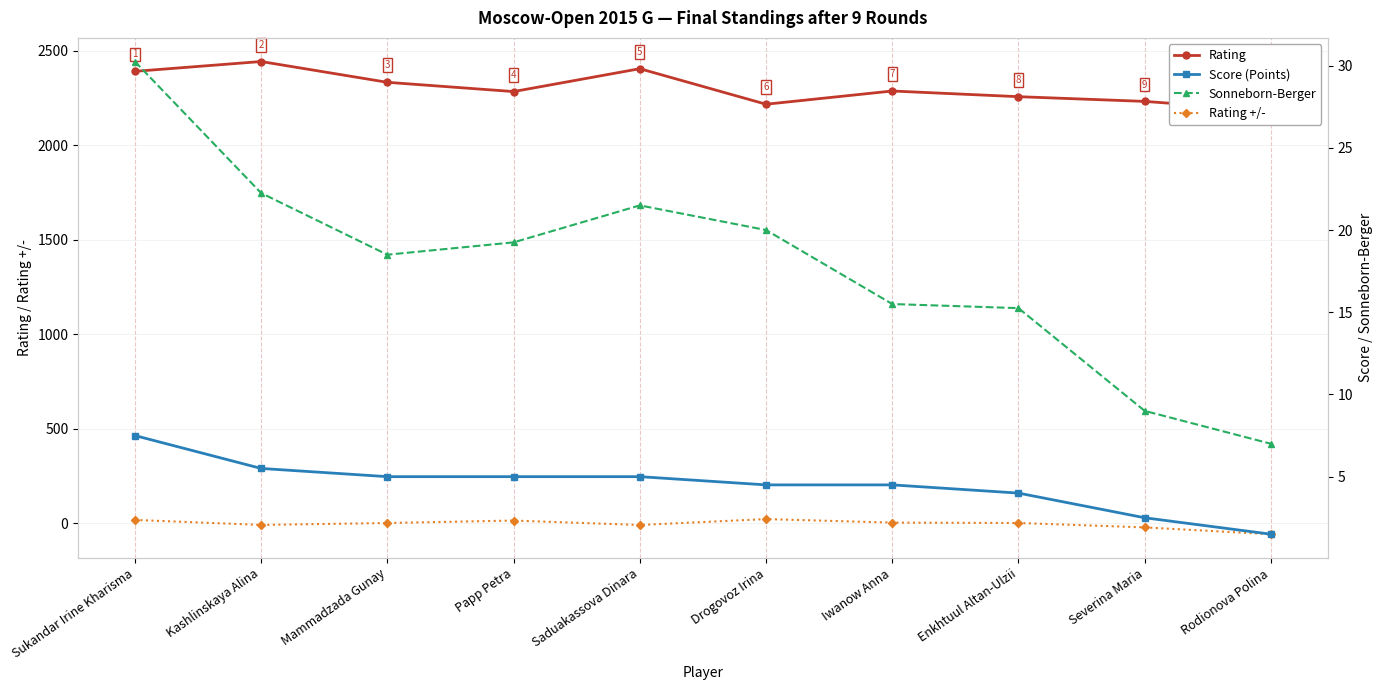

Which has a higher value, Iwanow Anna or Sukandar Irine Kharisma?

Sukandar Irine Kharisma